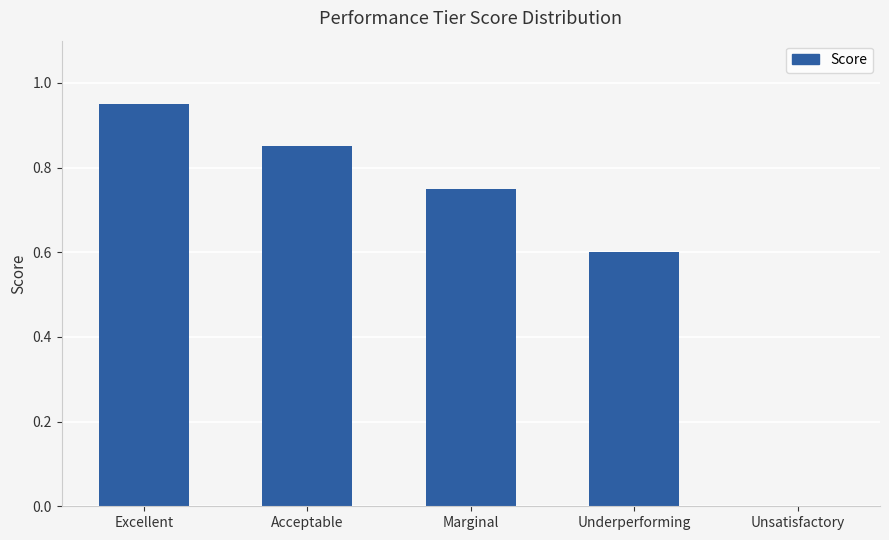

Which has a higher value, Underperforming or Excellent?

Excellent